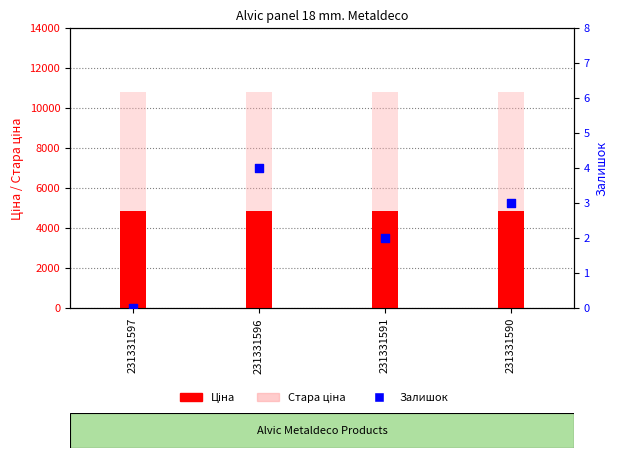

Which series reaches the maximum Y coordinate?

Стара ціна